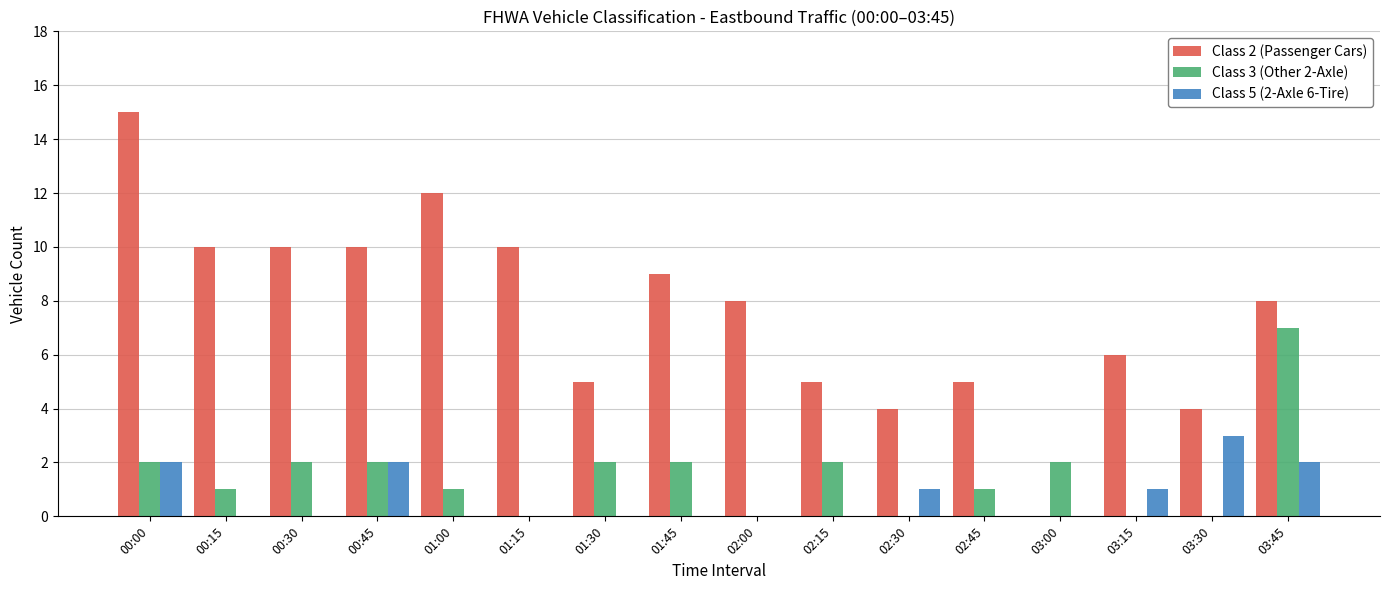

Which category has the highest value across all series?

00:00